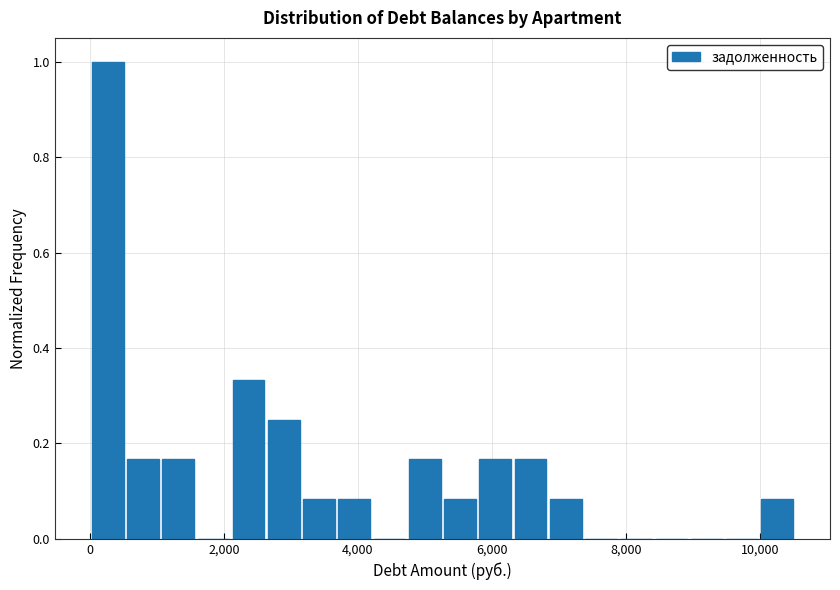

Read against the x-axis, roughly where is the centre of the tallest bar?

200